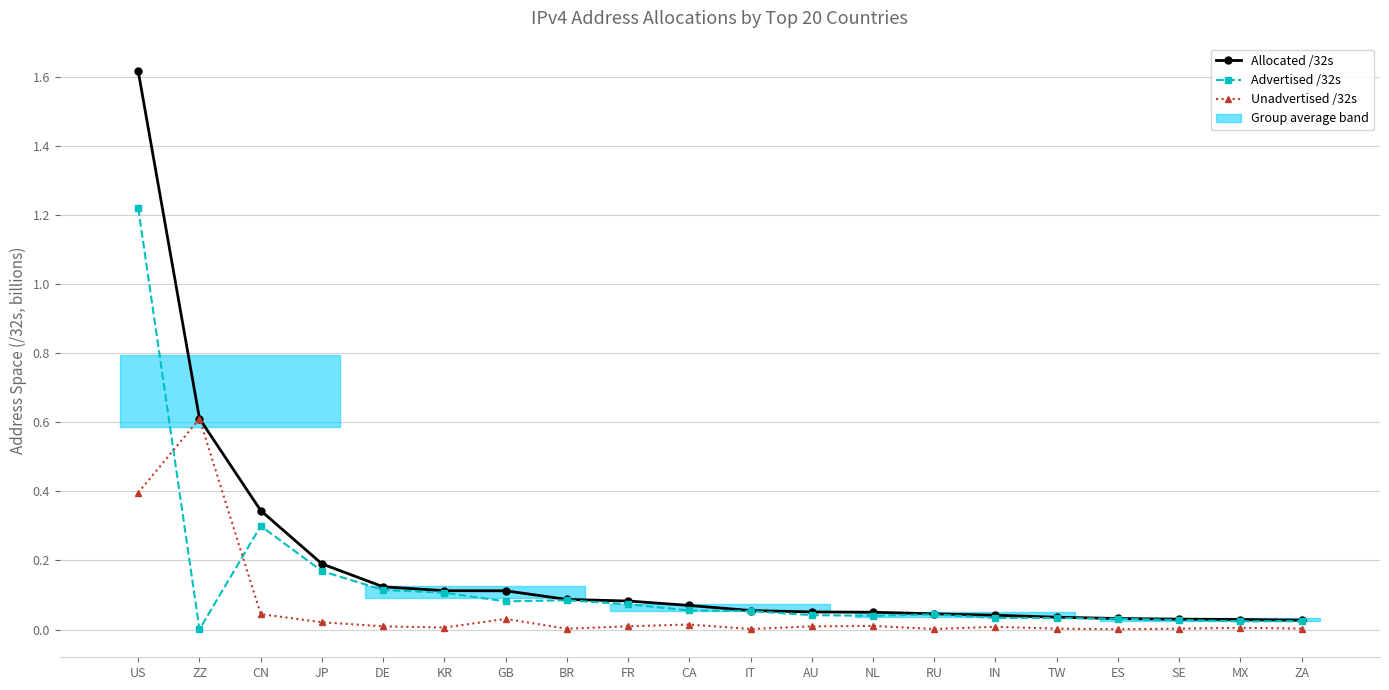

What is the difference between the maximum and second lowest values in the Allocated /32s series?

1.6